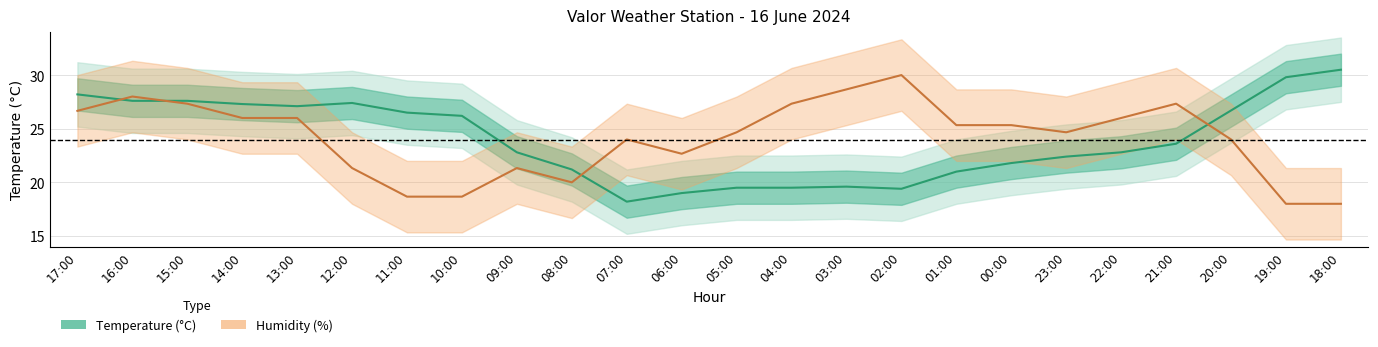

Where is Temperature (°C) nearest to the value 24?

21:00